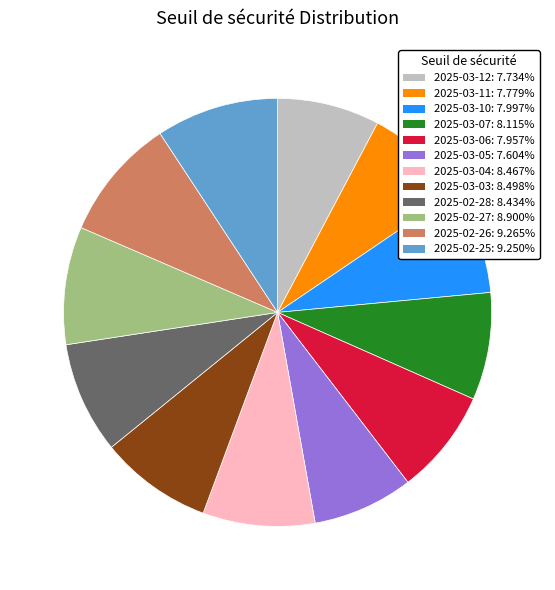

Is the sum of 2025-02-27: 8.900% and 2025-03-11: 7.779% greater than half?

No